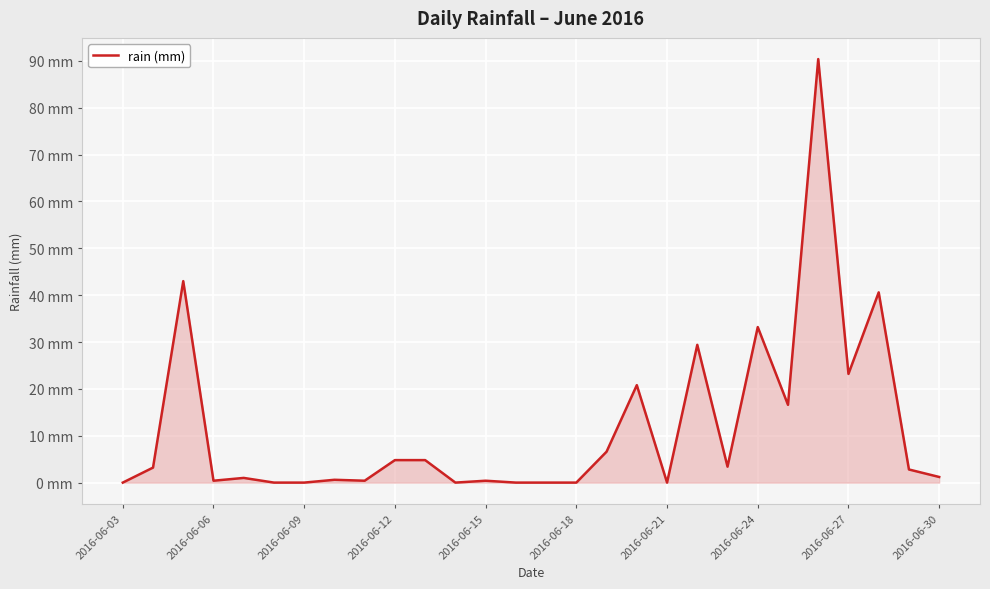

What is the difference between the maximum and minimum values?

90.4